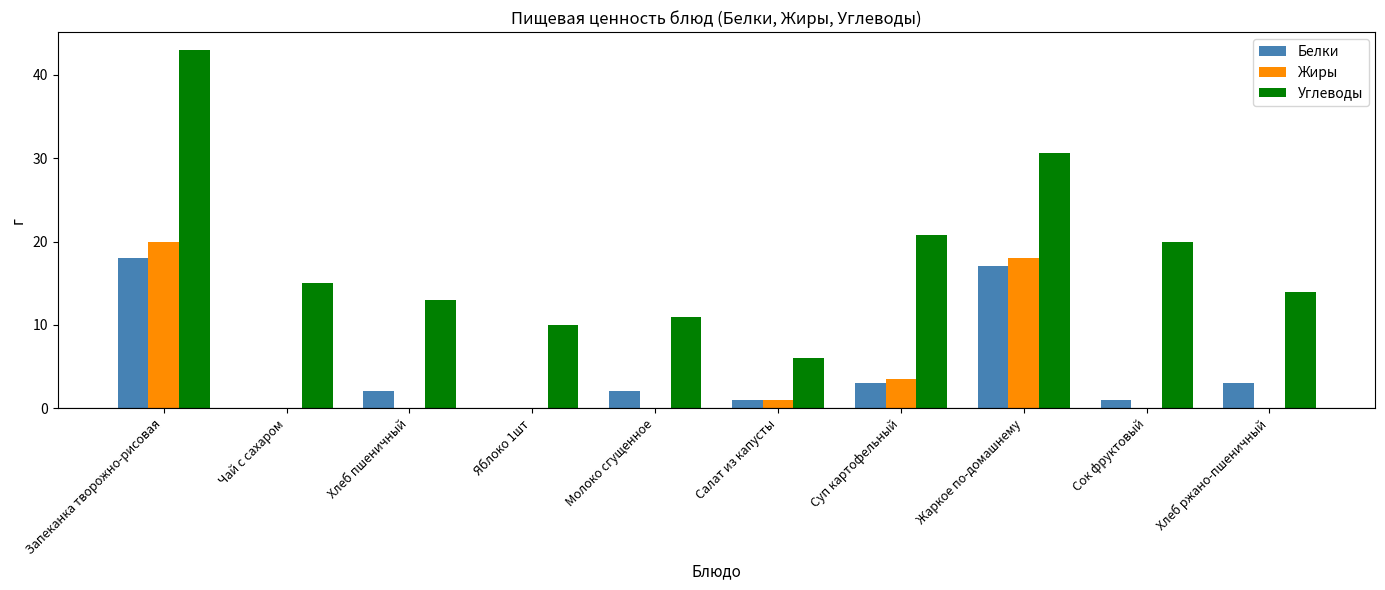

What is the sum of the Углеводы values at Хлеб пшеничный and Запеканка творожно-рисовая?

56.0